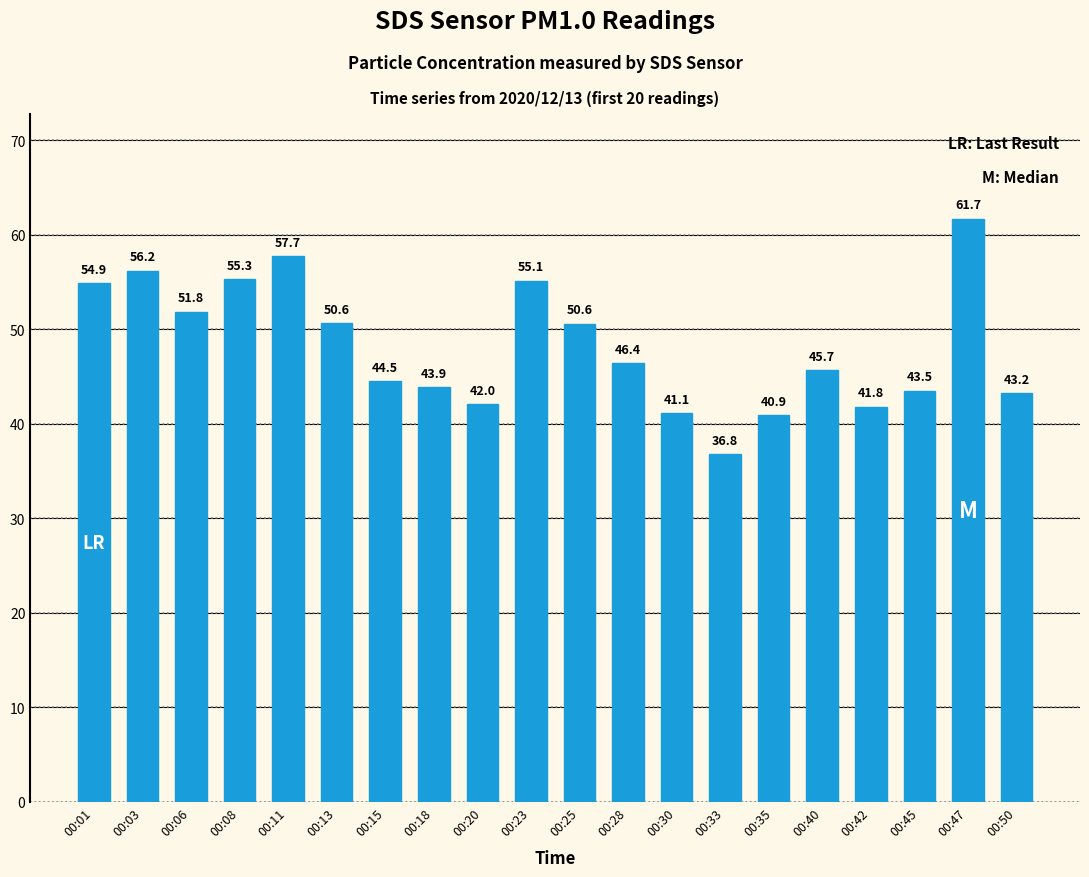

What is the greatest value displayed?

61.7